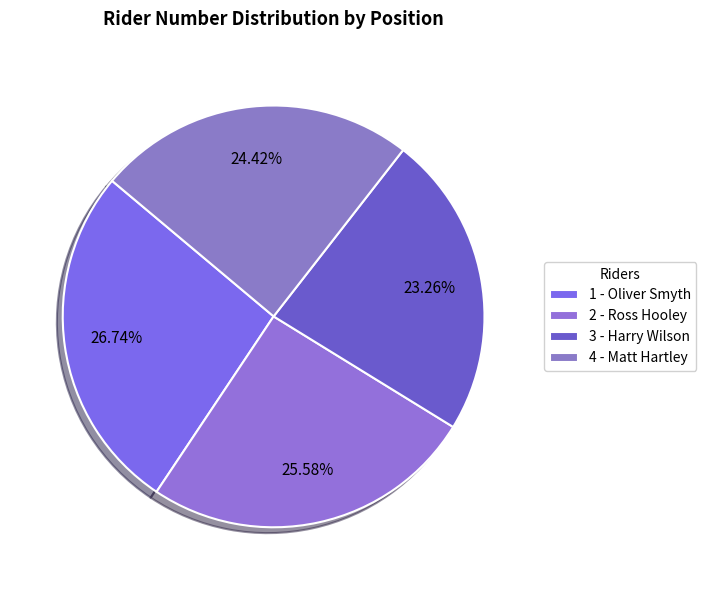

True or false: 1 - Oliver Smyth accounts for 14% of the total.

False